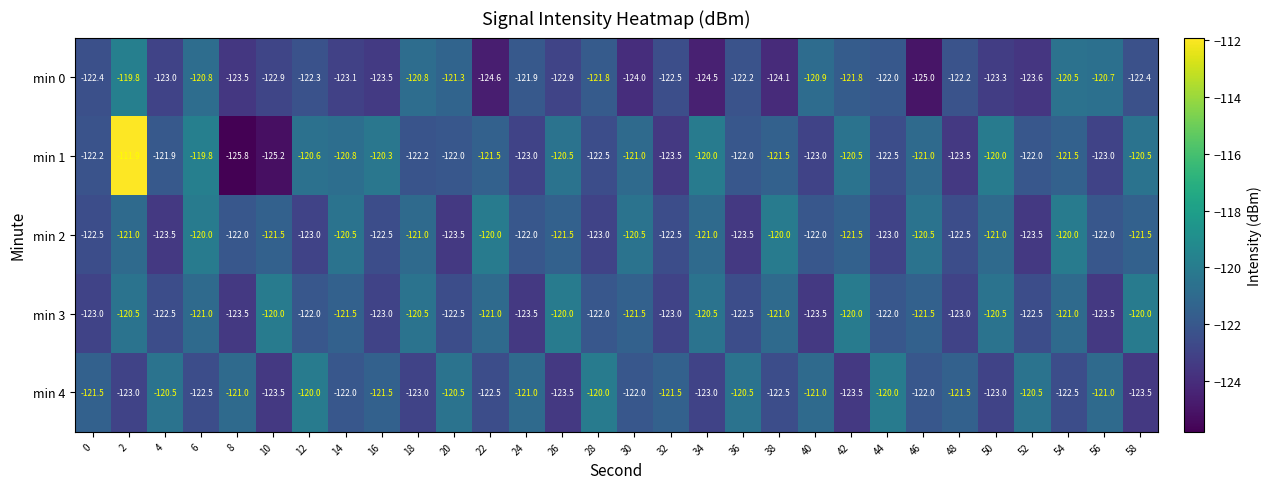

At which label is min 1 closest to -118?

6